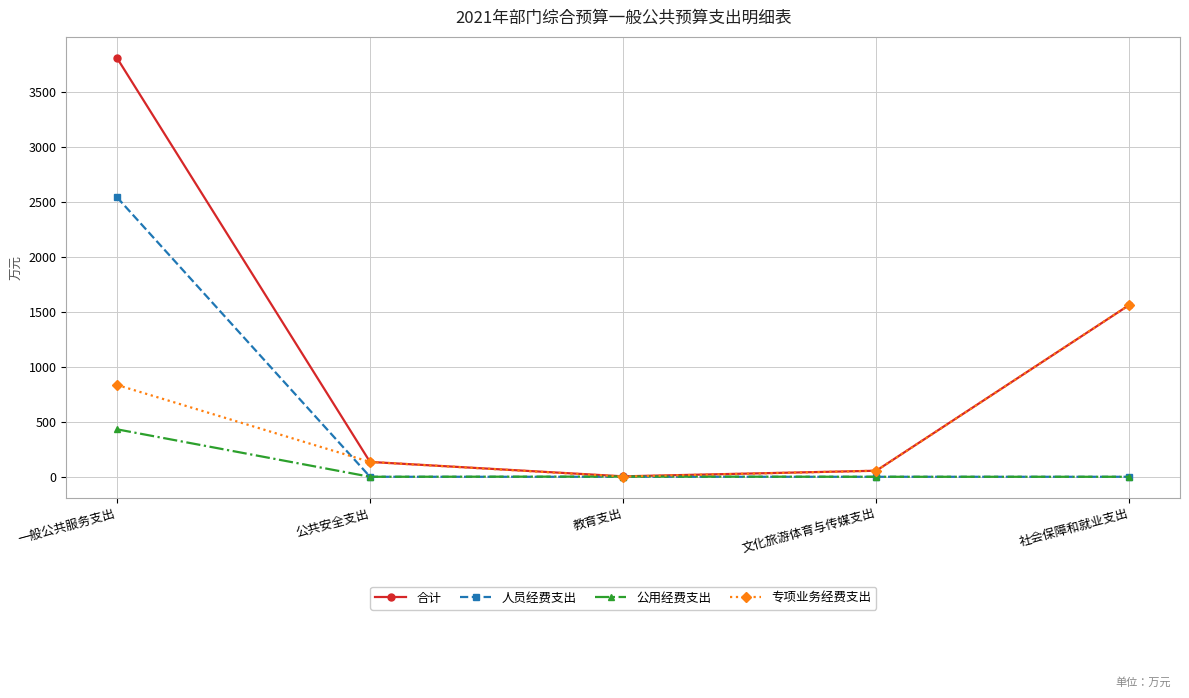

What is the label of the 2nd point from the right?

文化旅游体育与传媒支出